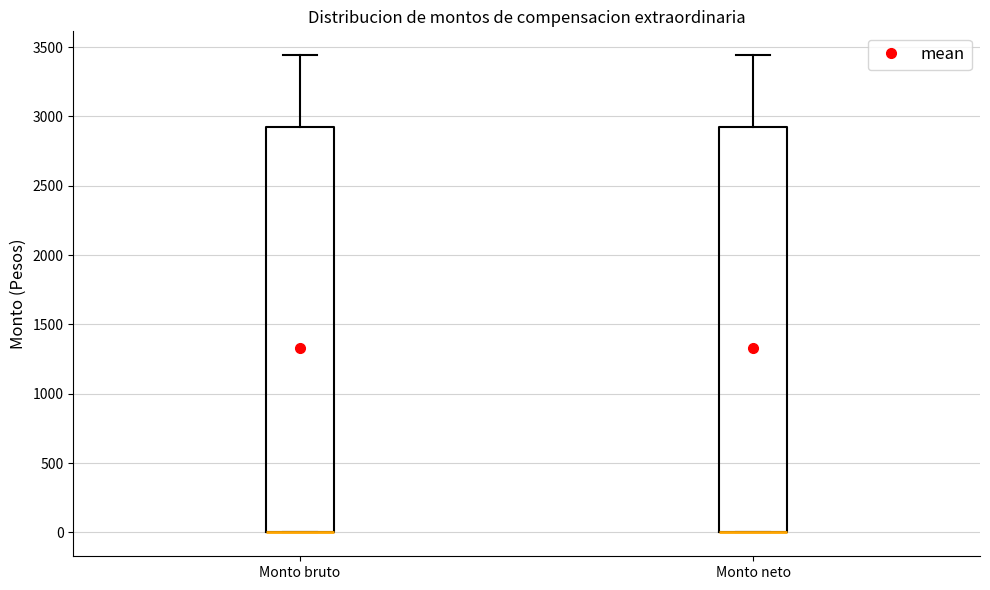

Reading left to right, transcribe this box plot: for each box, give where its median line is, the range the box spans, and where its two whiskers end, as read against the y-axis. The values are not printed on the chart, so give them approximately, as read against the axis.

Monto bruto: median 0 (drawn on the box's lower edge), box 0 to 2900, whiskers 0 to 3450
Monto neto: median 0 (drawn on the box's lower edge), box 0 to 2900, whiskers 0 to 3450